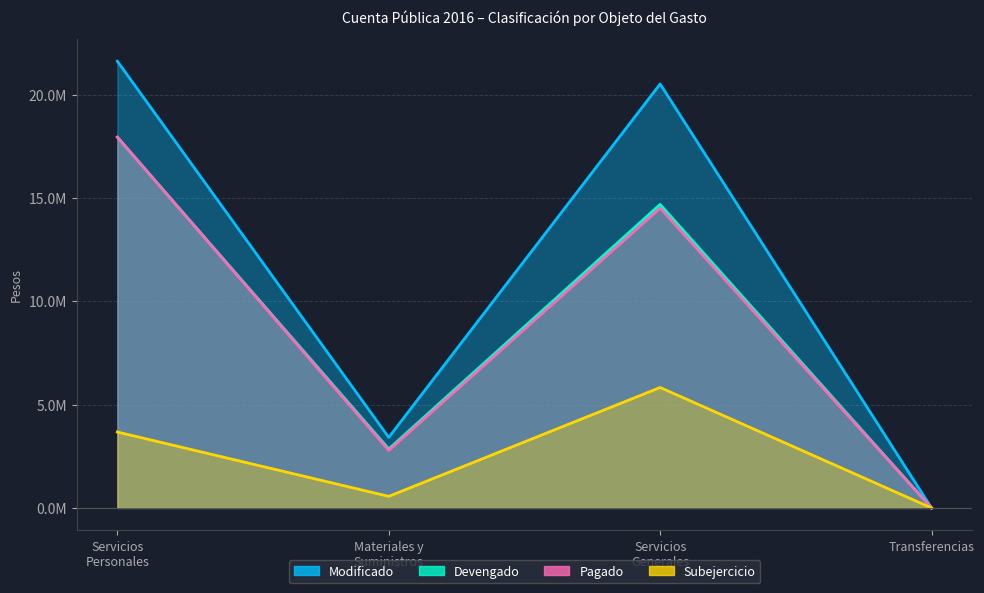

What position from the left is Servicios Generales?

3